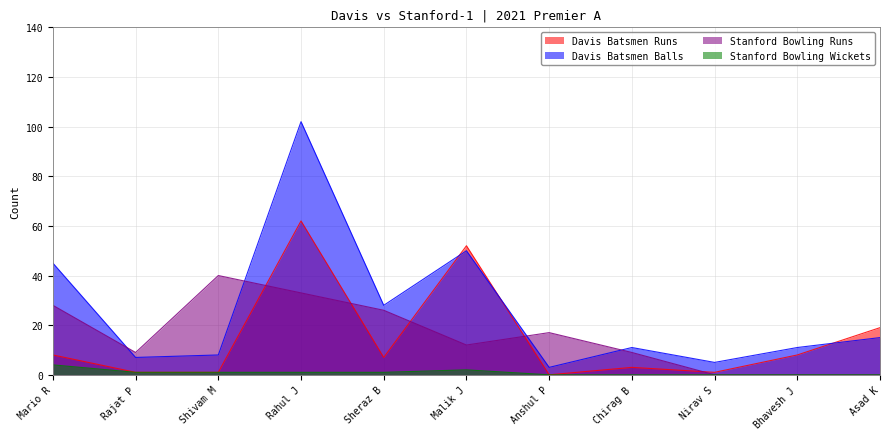

Rank the categories by Stanford Bowling Runs value from highest to lowest.

Shivam M, Rahul J, Mario R, Sheraz B, Anshul P, Malik J, Rajat P, Chirag B, Nirav S, Bhavesh J, Asad K